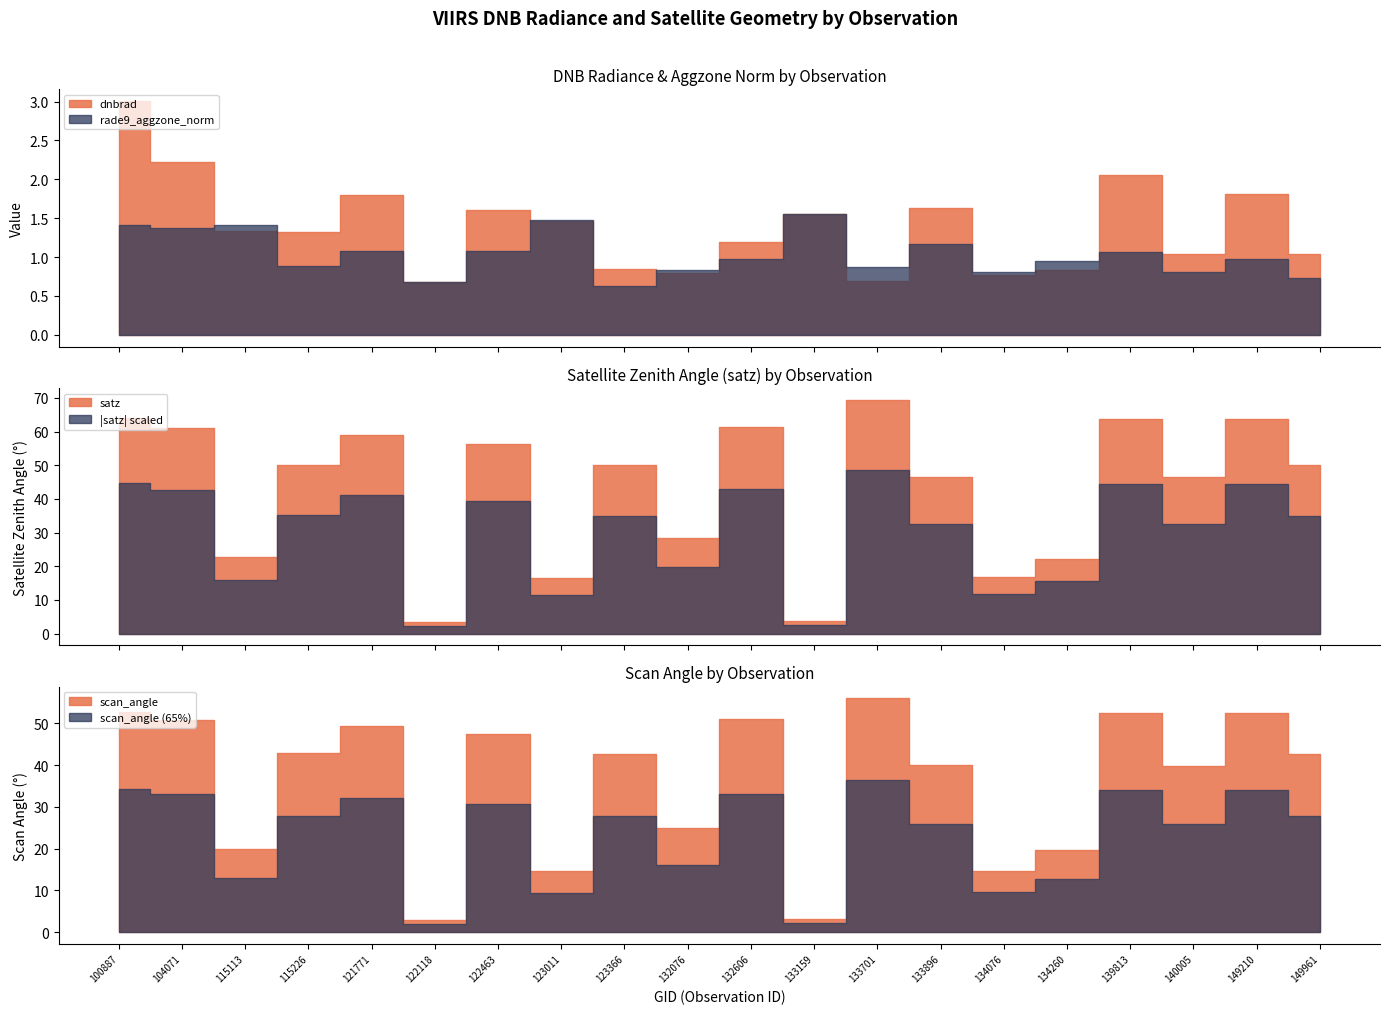

True or false: satz and dnbrad cross at least once.

False